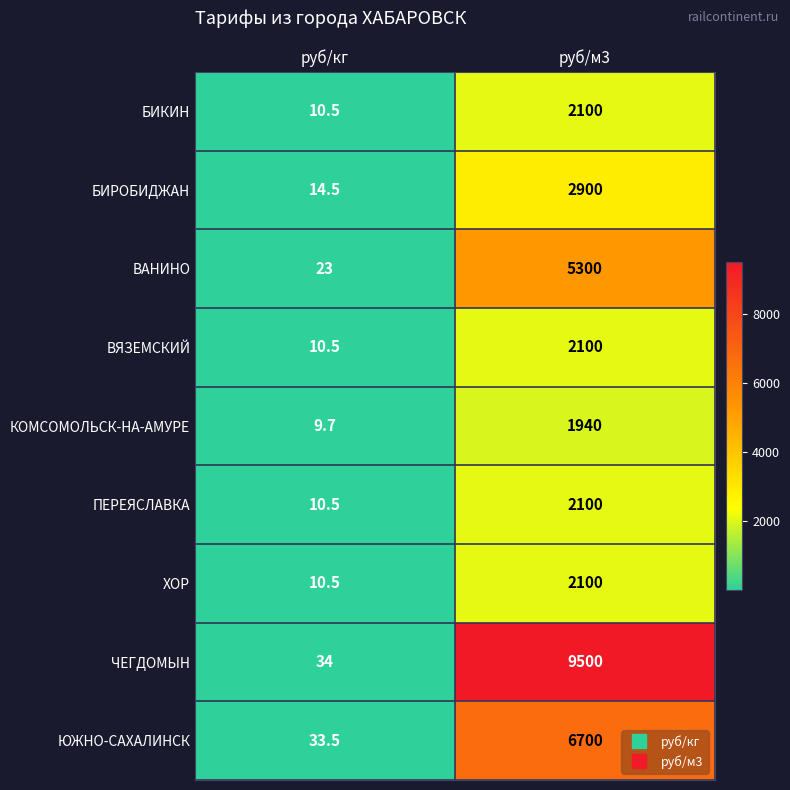

What is the total value across all series at руб/м3?

34740.0